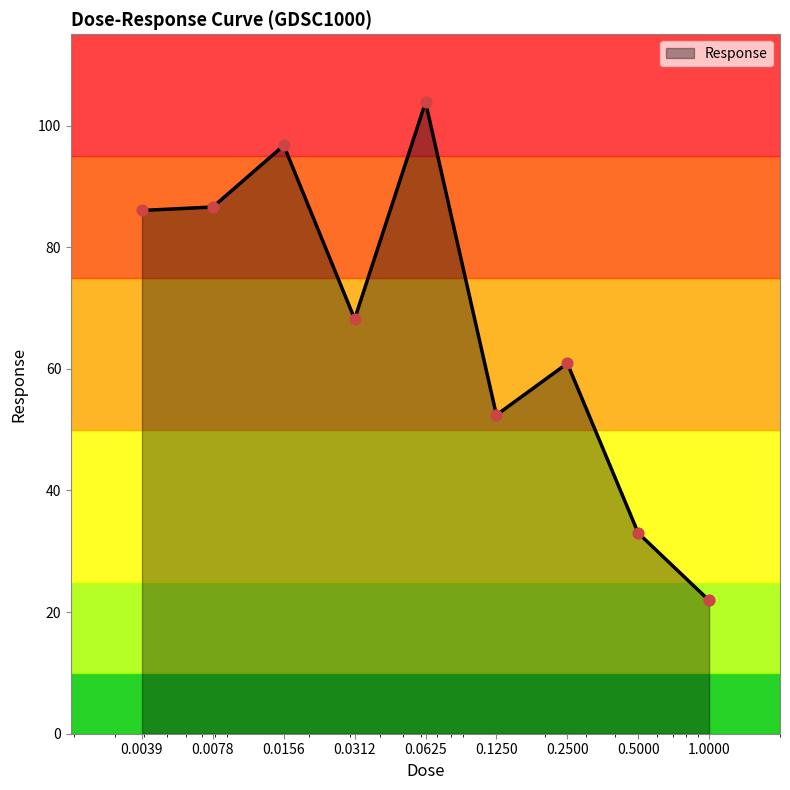

What is the difference between the maximum and minimum values?

81.9